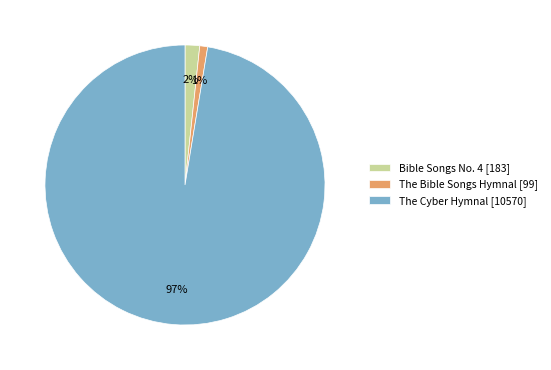

To the nearest percent, what percentage of the pie is Bible Songs No. 4?

2%